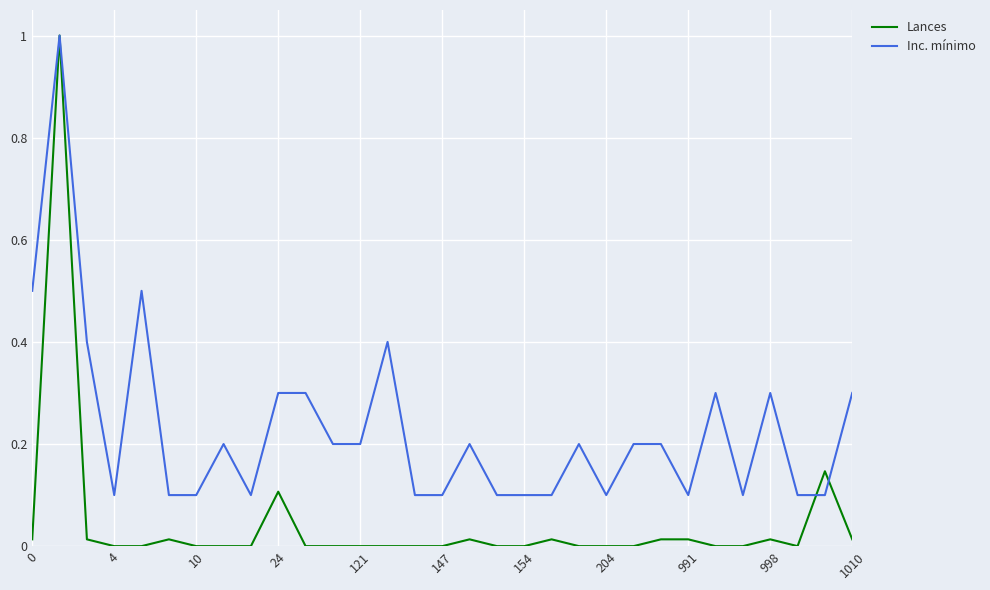

True or false: Inc. mínimo has more than 2 points higher than both neighbors.

True